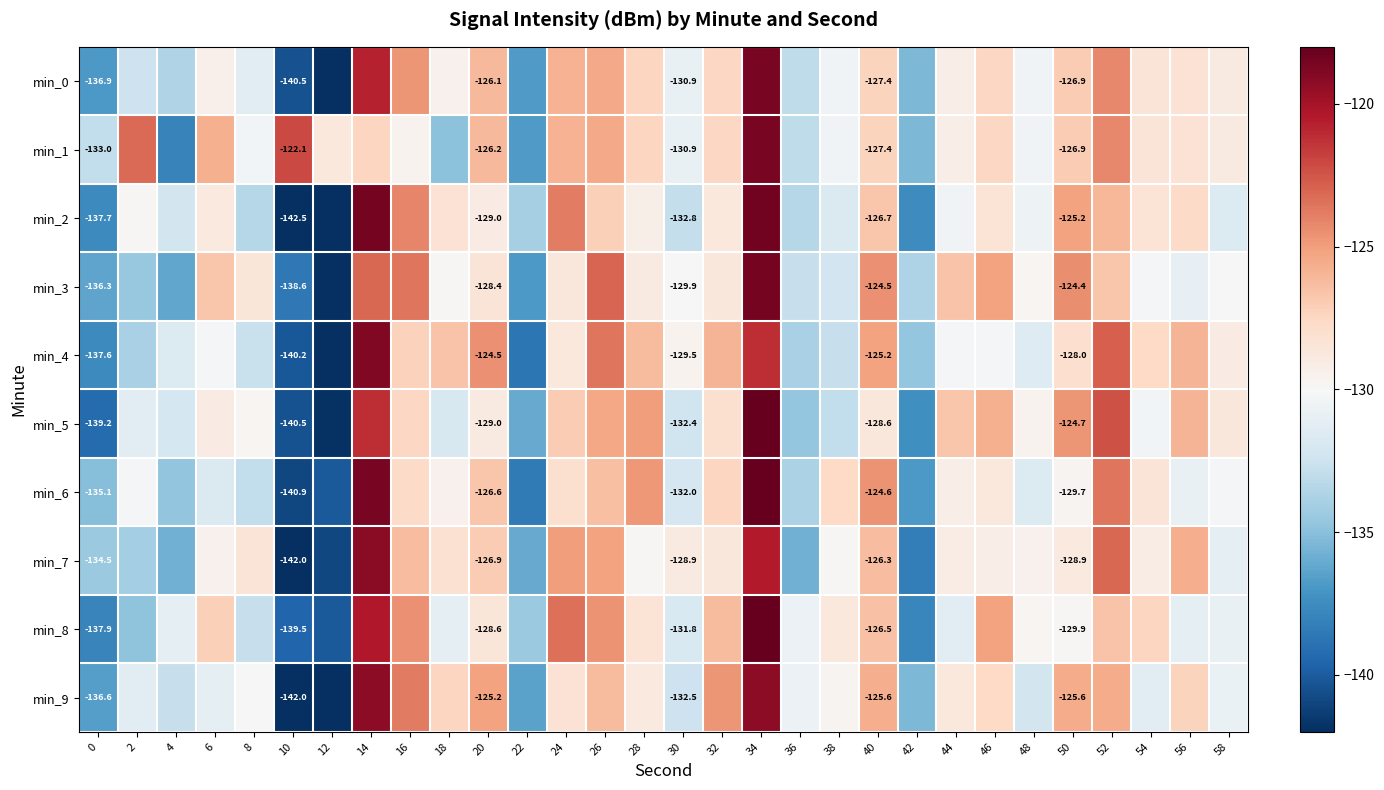

Which series has the largest total across all categories?

min_1